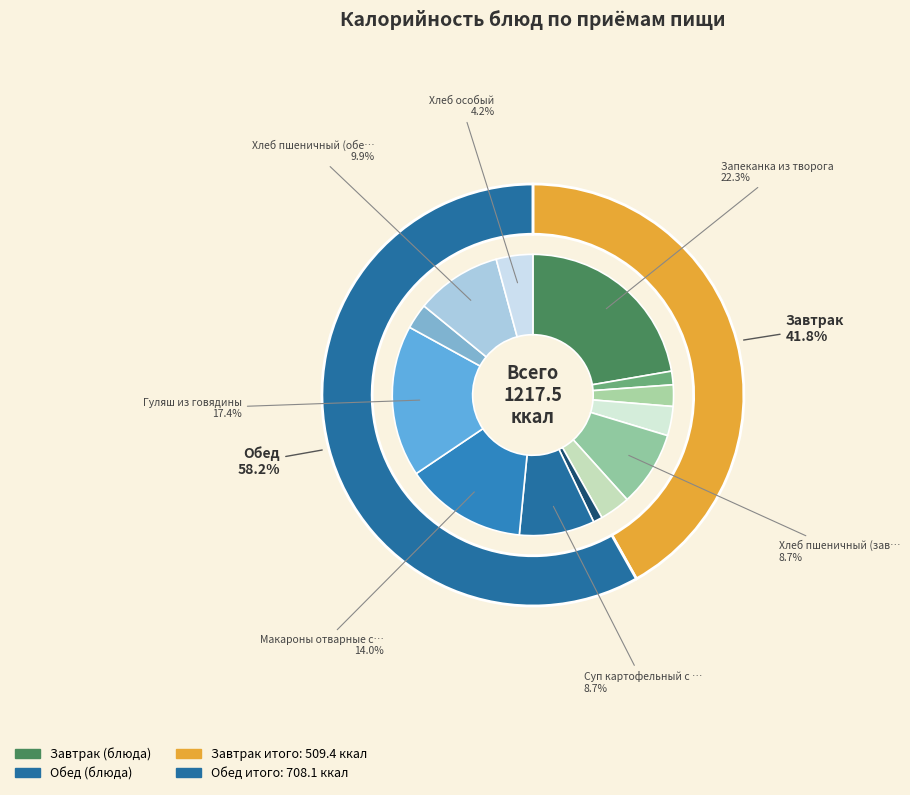

How many slices are in this pie chart?

13